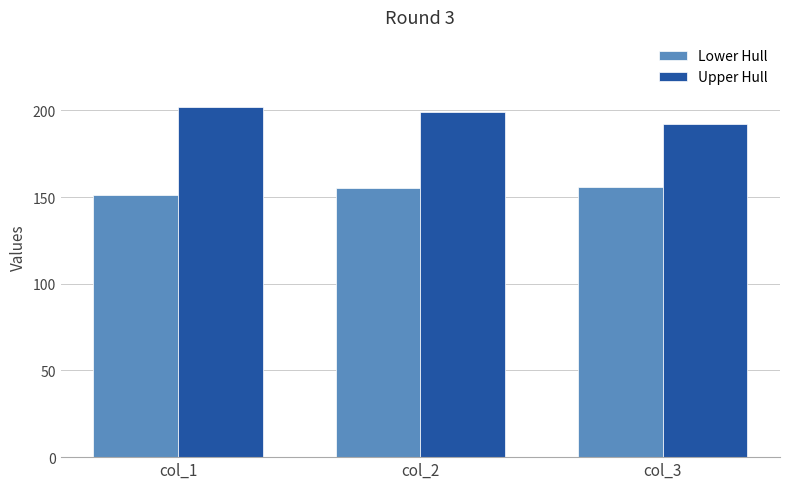

At how many categories does at least one series exceed 157?

3